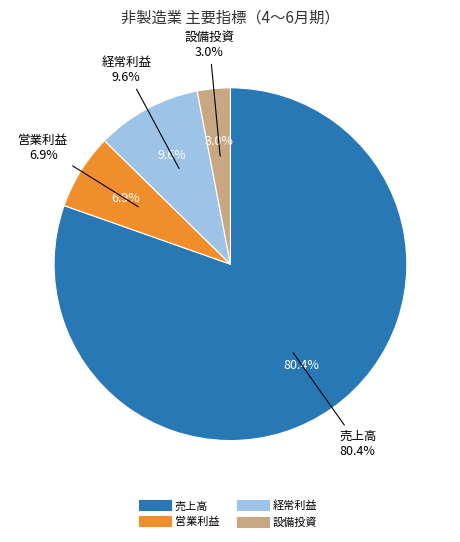

True or false: 設備投資 accounts for 3% of the total.

True